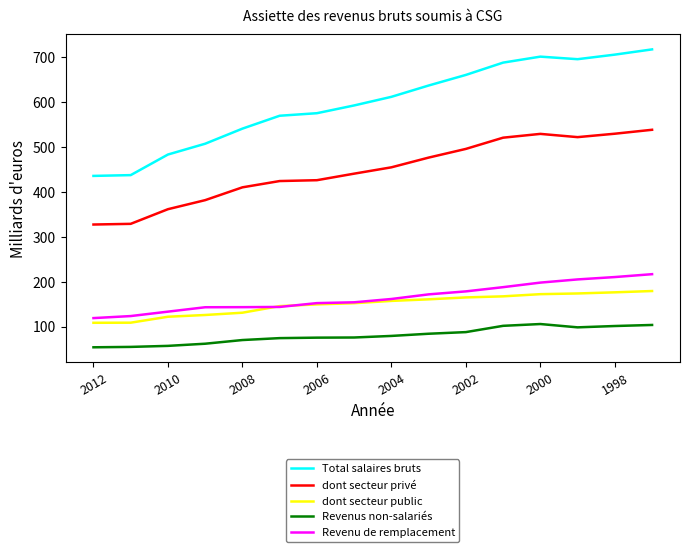

What is the average value of the Revenu de remplacement series?

165.1